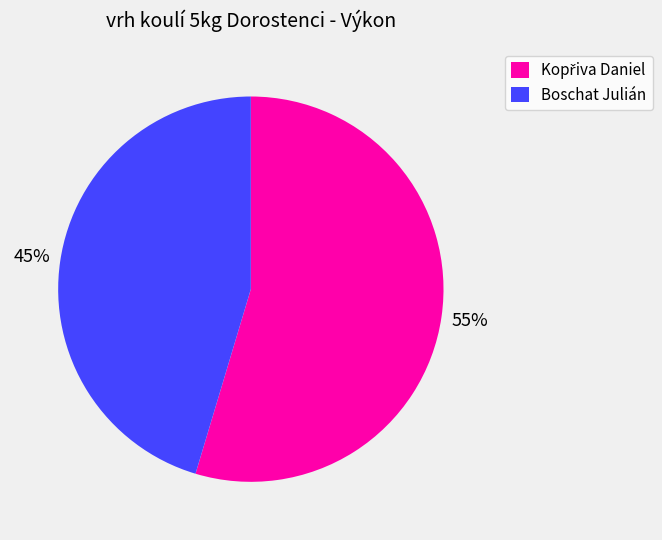

To the nearest percent, what is the average slice percentage?

50%